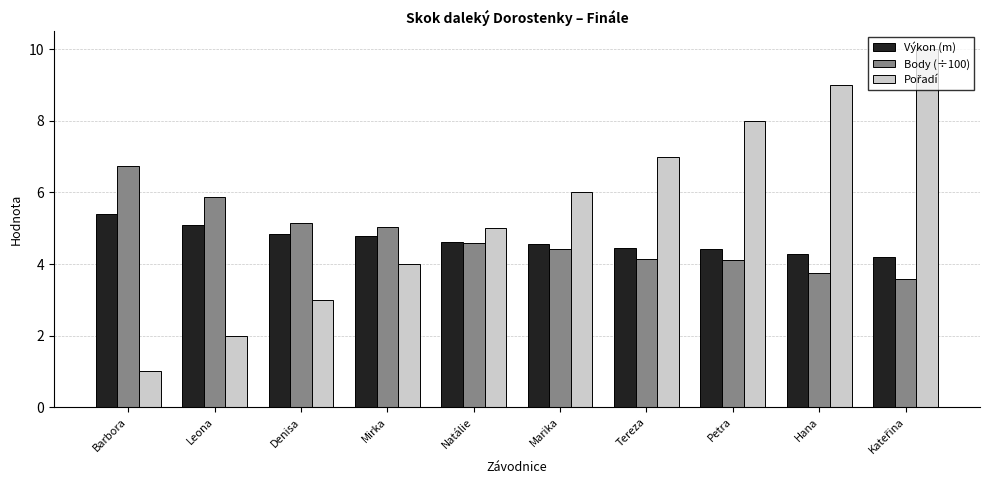

What is the total value across all series at Denisa?

13.0